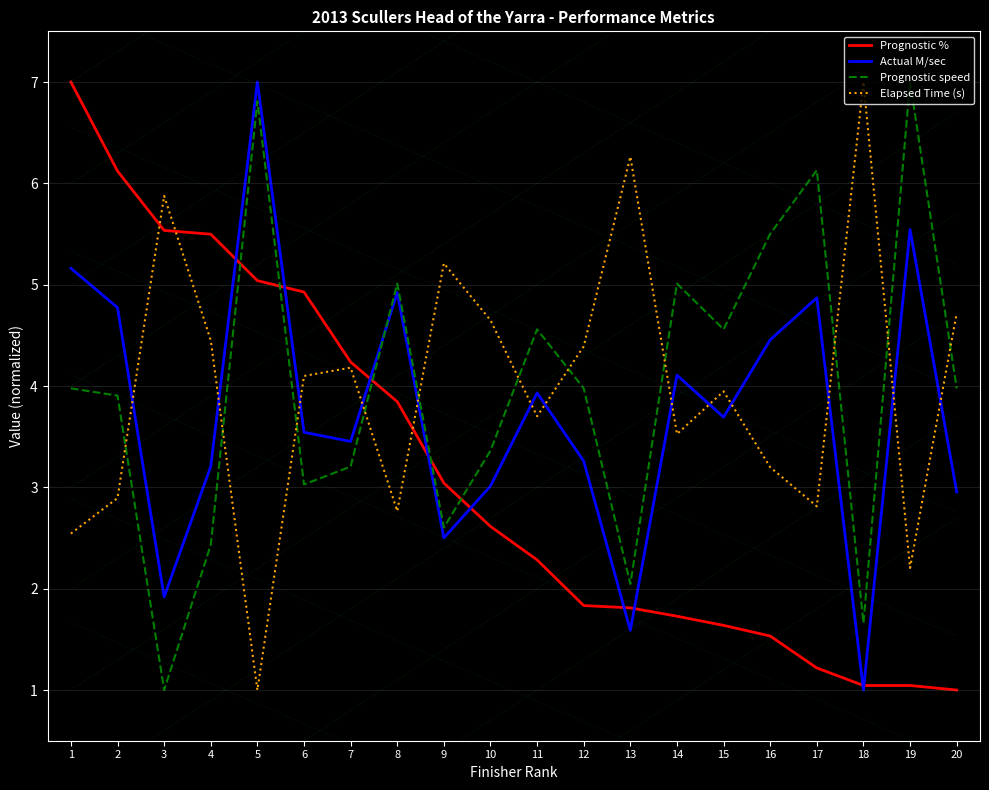

What is the sum of the Actual M/sec values at 10 and 12?

6.3